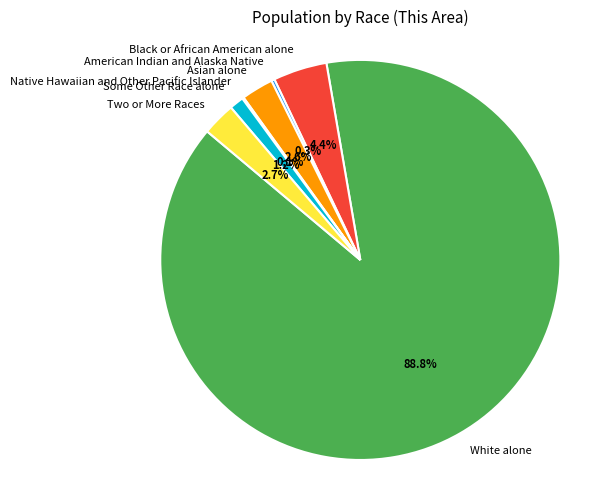

Is there a majority slice in this chart?

Yes